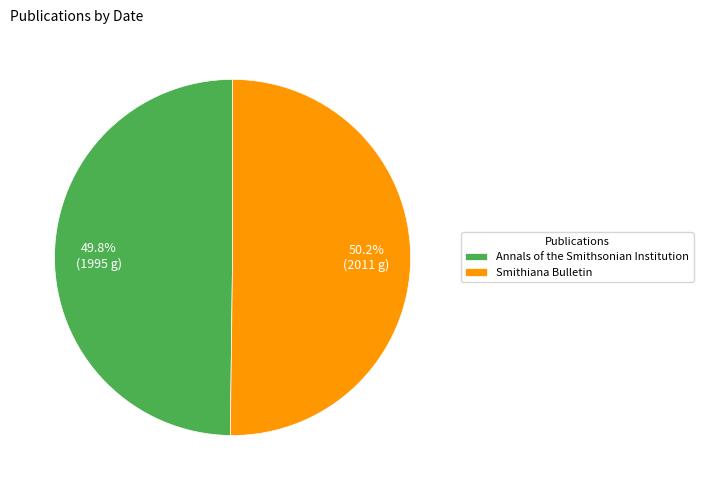

What is the ratio of the value at Annals of the Smithsonian Institution to the value at Smithiana Bulletin?

1.0